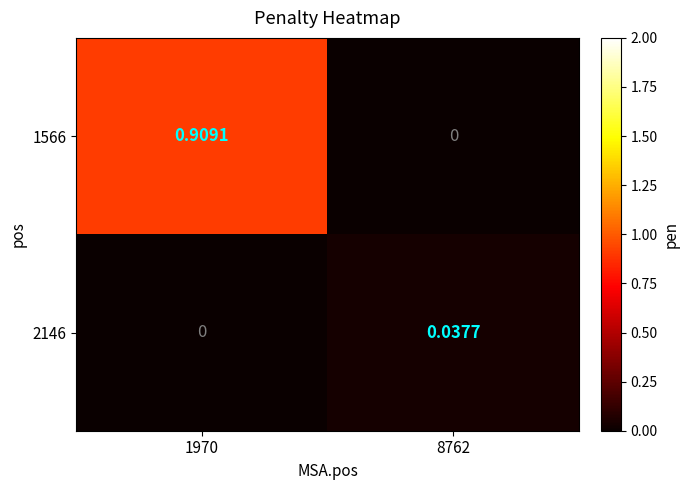

Is the value of 1566 at 1970 greater than the value of 2146 at 8762?

Yes